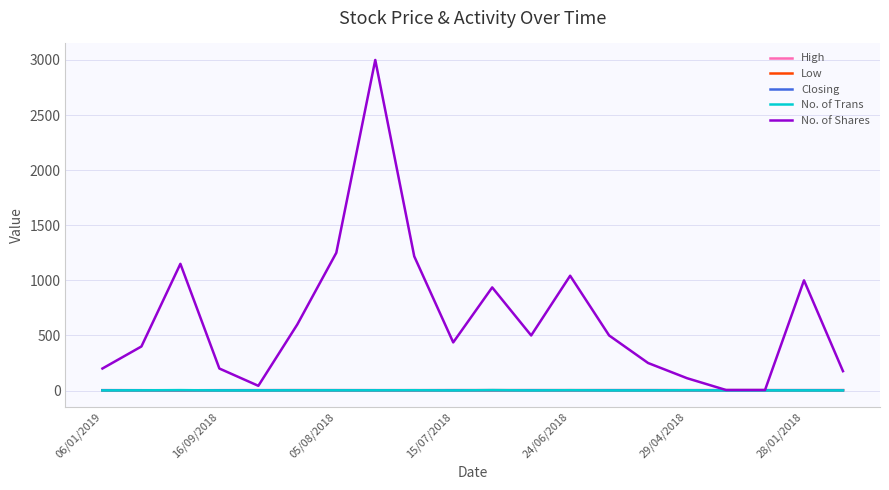

How many values in the Low series exceed 3?

17